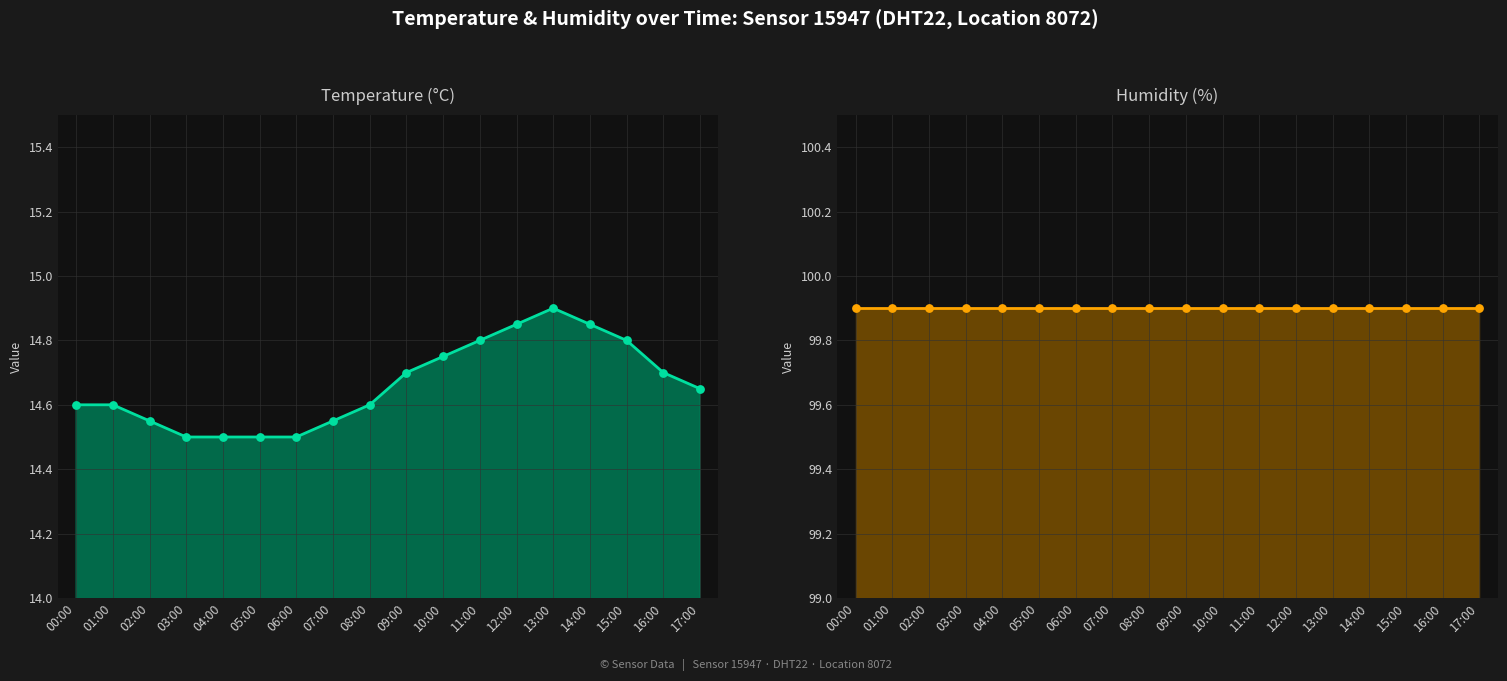

What are all the series names shown in the legend?

Temperature (°C), Humidity (%)